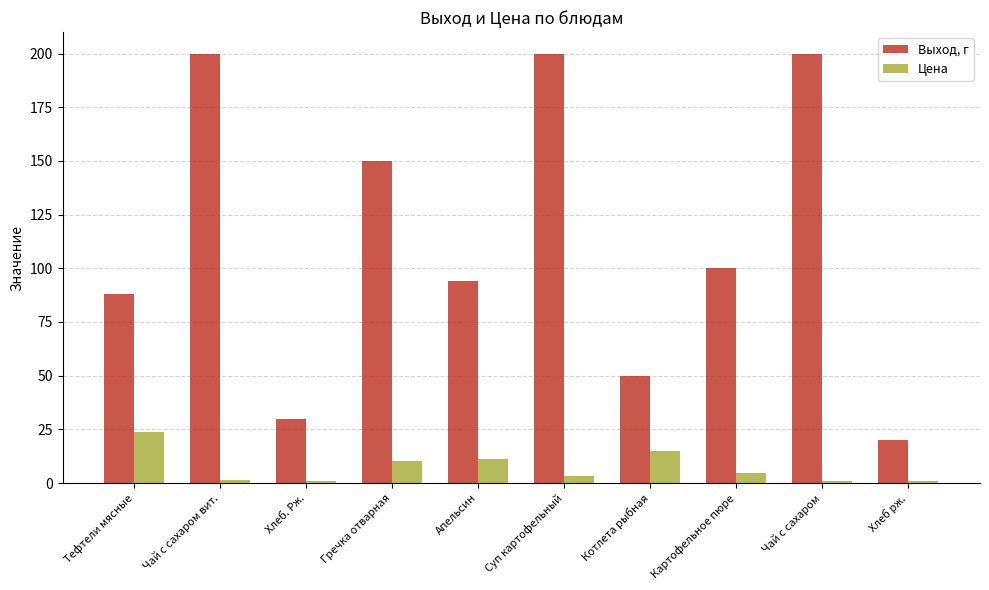

Which category has the highest value in the Цена series?

Тефтели мясные